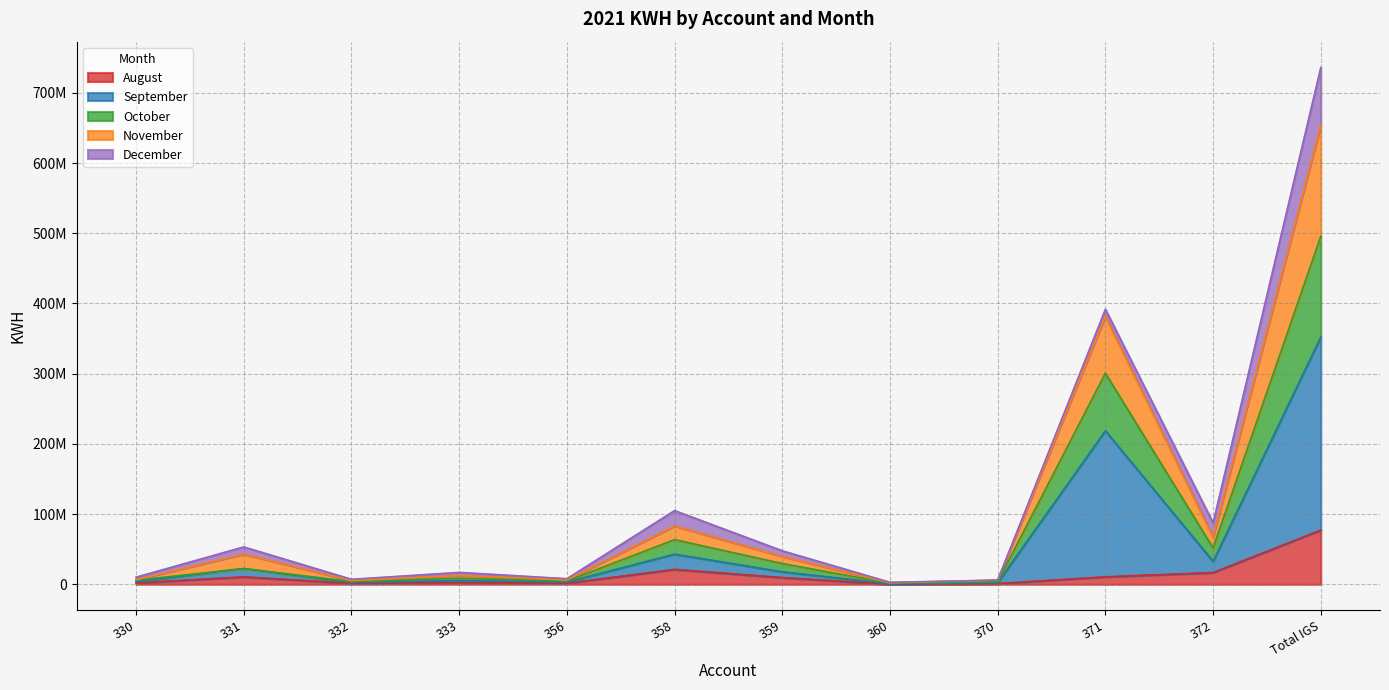

What is the label of the 6th point from the left?

358